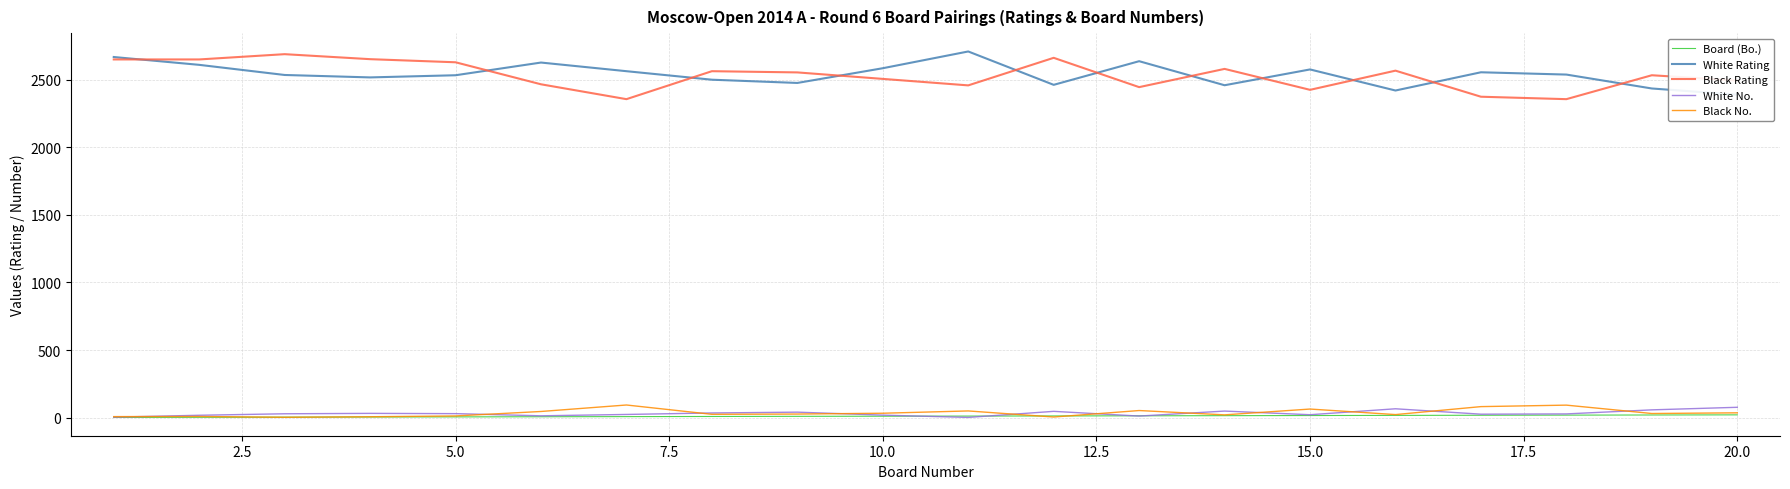

True or false: Black Rating and Black No. cross at least once.

False